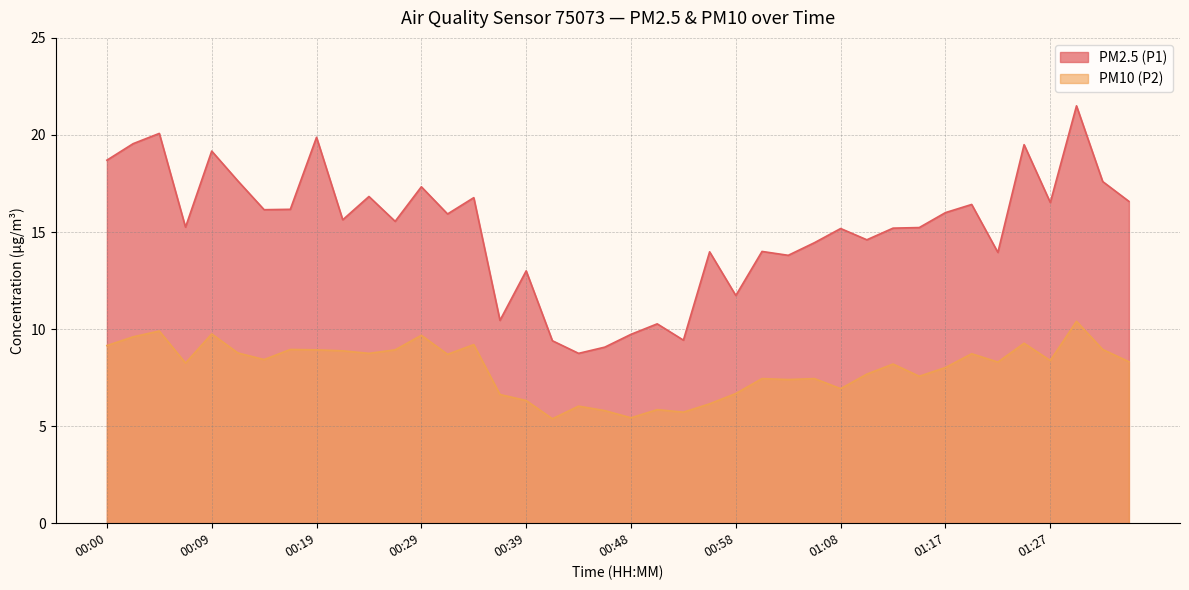

Reading left to right, extract all data points from this chart.

PM2.5 (P1): 00:00=18.7	00:02=19.6	00:05=20.1	00:07=15.2	00:09=19.2	00:12=17.6	00:14=16.1	00:17=16.2	00:19=19.9	00:22=15.6	00:24=16.8	00:26=15.6	00:29=17.3	00:31=15.9	00:34=16.8	00:36=10.4	00:39=13.0	00:41=9.4	00:43=8.8	00:46=9.1	00:48=9.7	00:51=10.3	00:53=9.4	00:56=14.0	00:58=11.7	01:00=14.0	01:03=13.8	01:05=14.4	01:08=15.2	01:10=14.6	01:13=15.2	01:15=15.2	01:17=16.0	01:20=16.4	01:22=13.9	01:25=19.5	01:27=16.5	01:30=21.5	01:32=17.6	01:34=16.6
PM10 (P2): 00:00=9.2	00:02=9.6	00:05=9.9	00:07=8.2	00:09=9.8	00:12=8.8	00:14=8.4	00:17=8.9	00:19=8.9	00:22=8.9	00:24=8.8	00:26=8.9	00:29=9.7	00:31=8.7	00:34=9.2	00:36=6.6	00:39=6.3	00:41=5.4	00:43=6.0	00:46=5.8	00:48=5.4	00:51=5.8	00:53=5.7	00:56=6.2	00:58=6.7	01:00=7.5	01:03=7.4	01:05=7.5	01:08=6.9	01:10=7.7	01:13=8.2	01:15=7.6	01:17=8.0	01:20=8.7	01:22=8.3	01:25=9.3	01:27=8.4	01:30=10.4	01:32=8.9	01:34=8.3